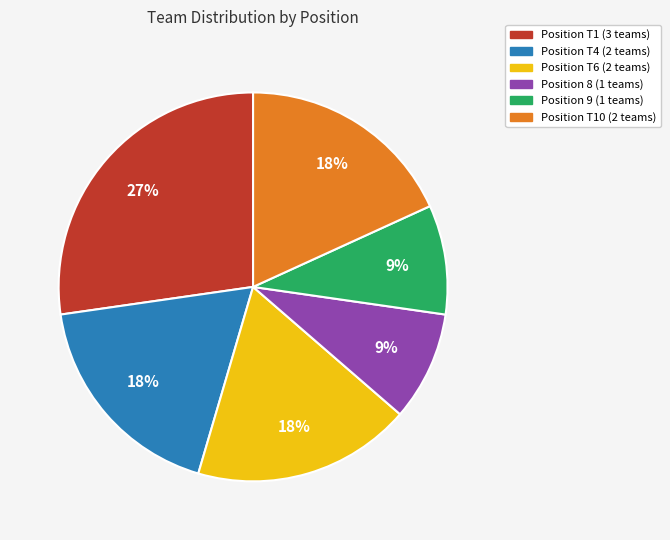

To the nearest percent, what is the average slice percentage?

17%